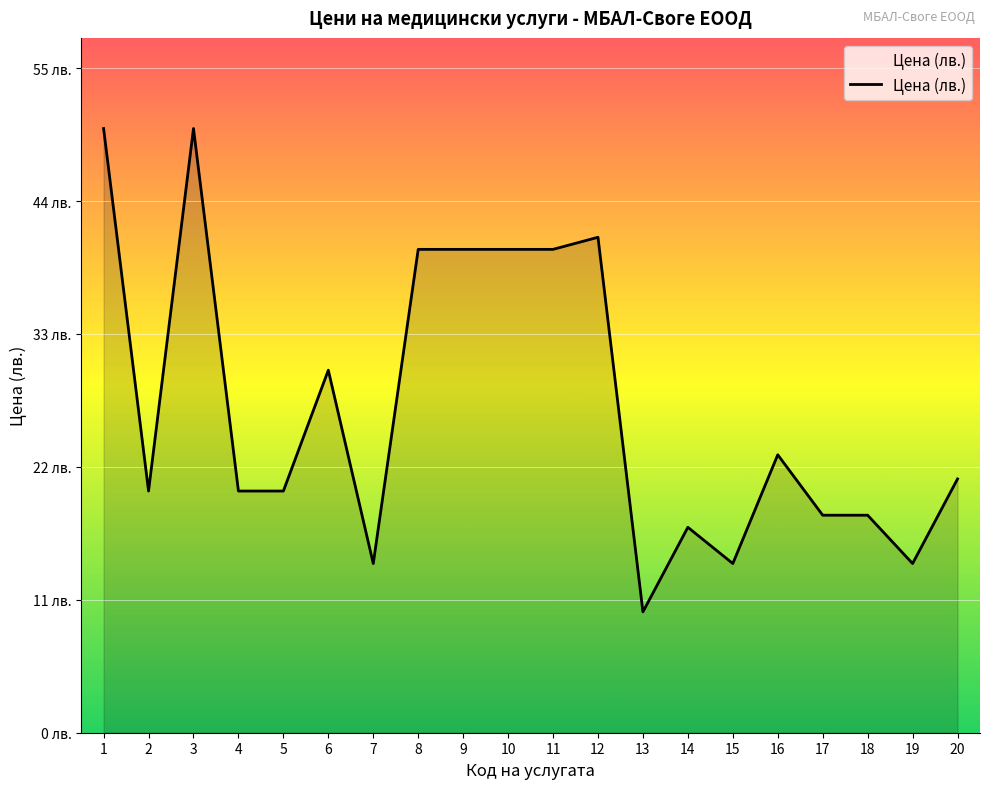

What is the change in value from 14 to 18?

+1